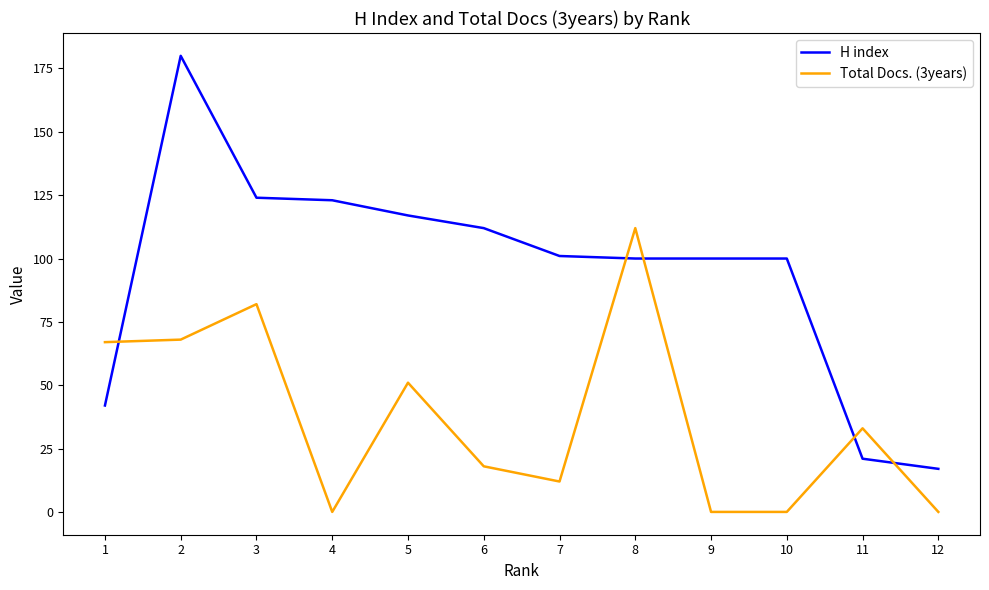

Which series has the largest total across all categories?

H index